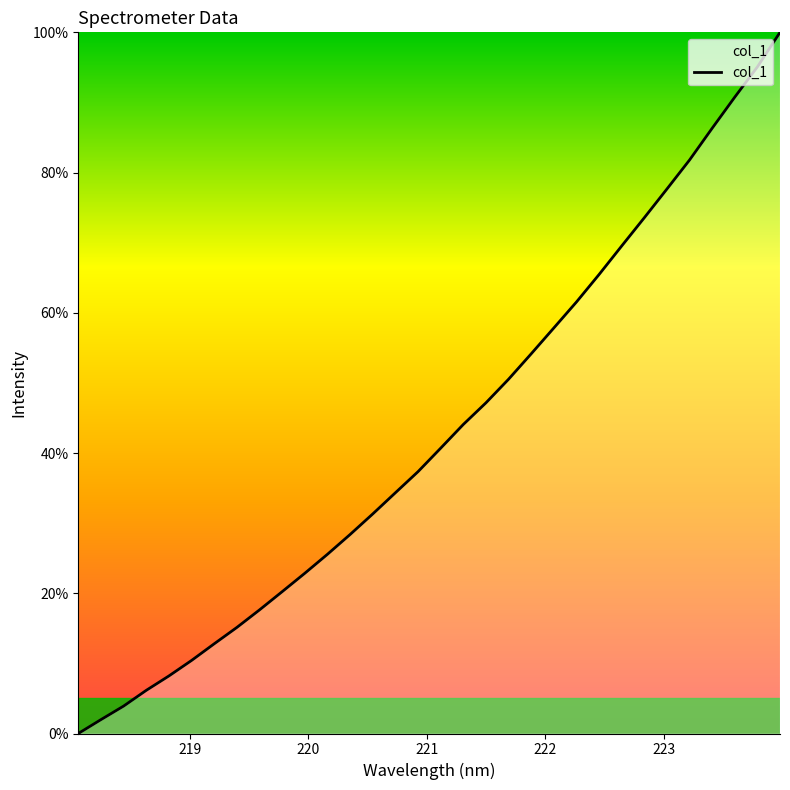

How many lines are shown in the chart?

1